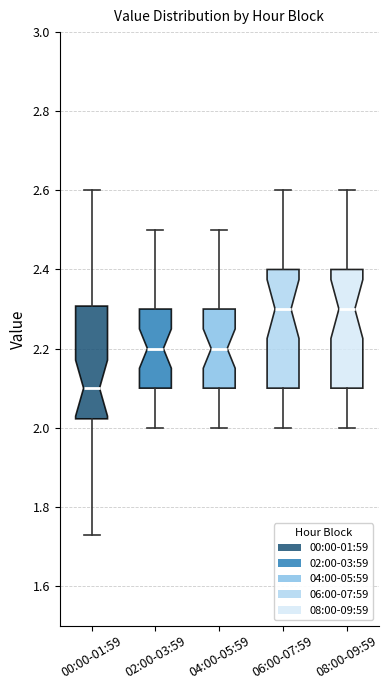

Where does the upper whisker of the box for 06:00-07:59 end on the y-axis? The values are not printed on the chart, so give them approximately, as read against the axis.

2.60